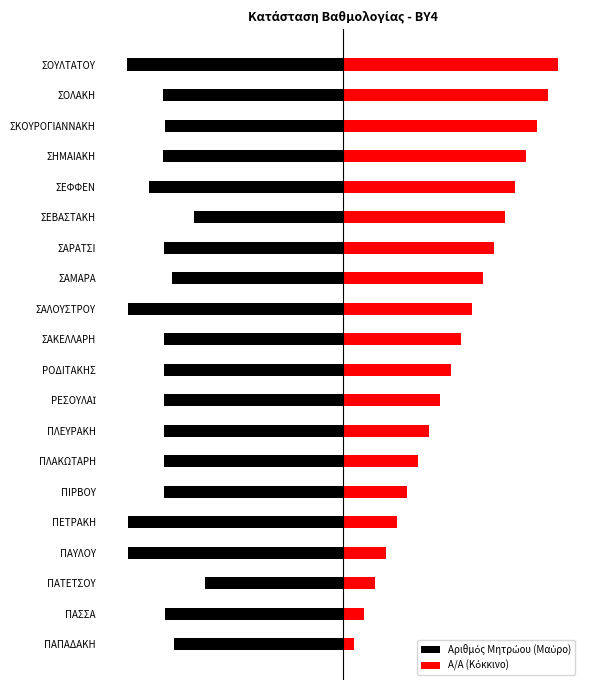

Is the value of Α/Α (Κόκκινο) at ΠΛΕΥΡΑΚΗ greater than the value of Αριθμός Μητρώου (Μαύρο) at ΣΕΦΦΕΝ?

Yes